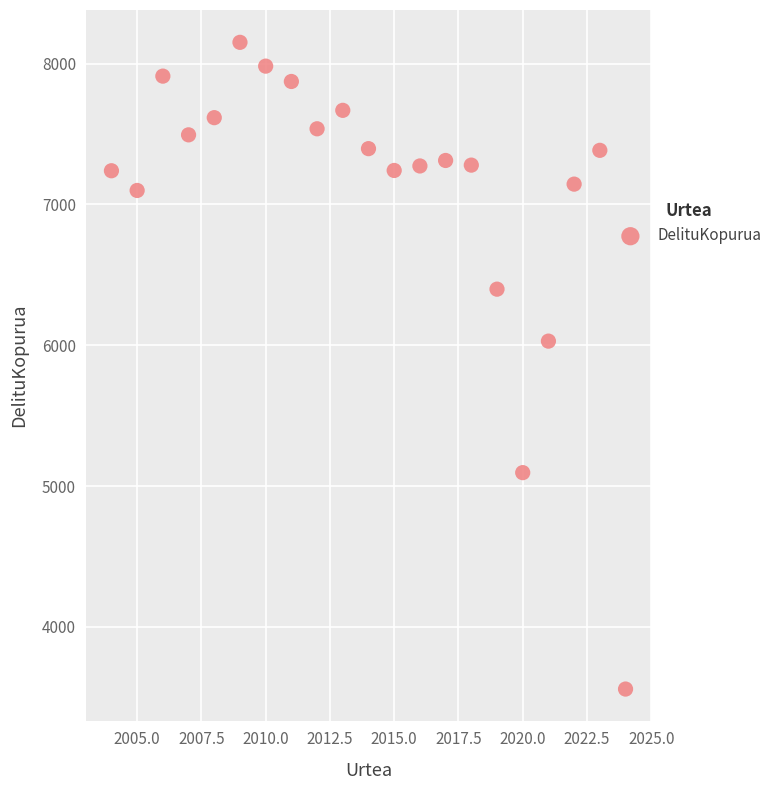

What is the range of Y values (max minus min)?

4593